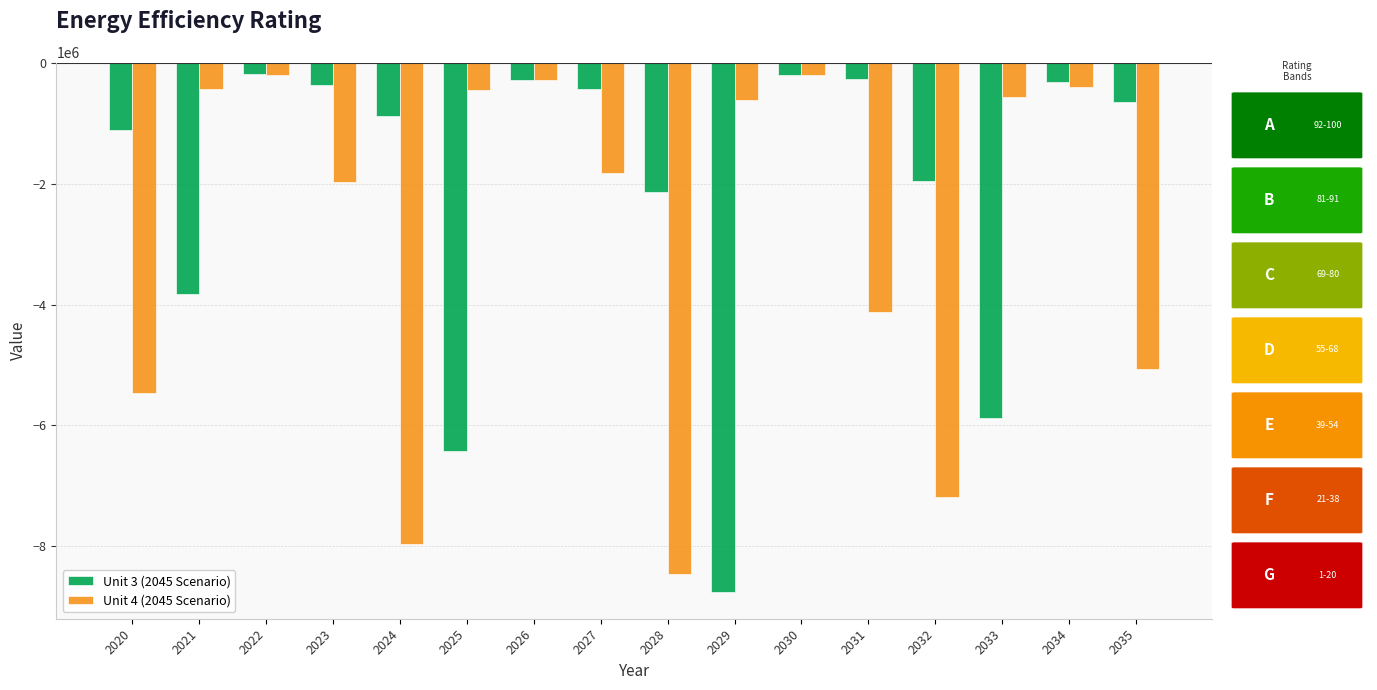

Read the Unit 4 (2045 Scenario) value at 2026.

-294667.7